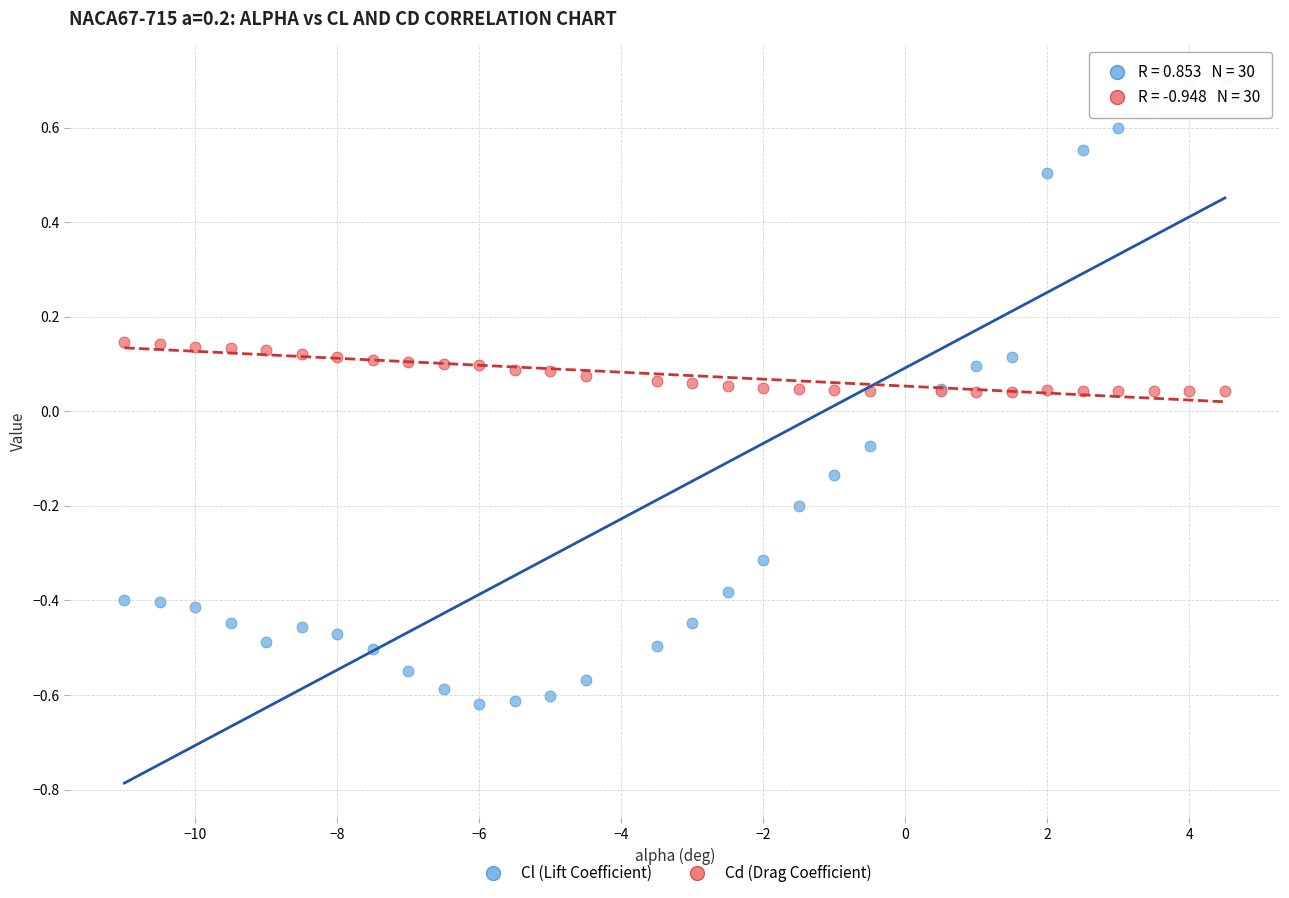

Which series has the widest spread of Y values?

Cl (Lift Coefficient)